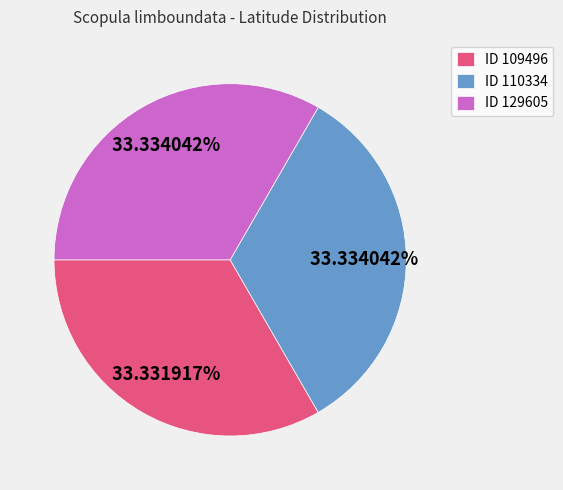

Approximately how many times larger is the value at ID 109496 compared to ID 129605?

1.0